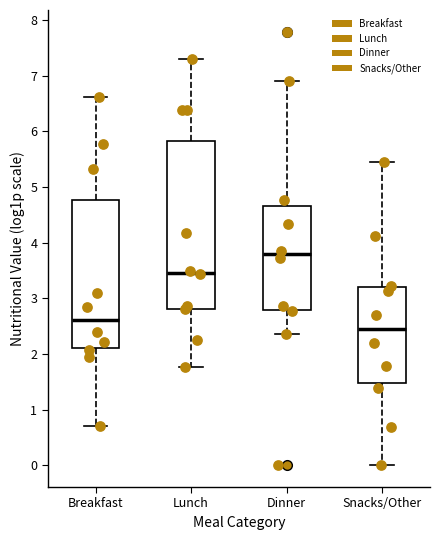

Reading left to right, read every box against the y-axis: the position of its median line, the range the box covers, and the ends of its whiskers. The values are not printed on the chart, so give them approximately, as read against the axis.

Breakfast: median 2.6, box 2.1 to 4.8, whiskers 0.7 to 6.6
Lunch: median 3.5, box 2.8 to 5.8, whiskers 1.8 to 7.3
Dinner: median 3.8, box 2.8 to 4.7, whiskers 2.4 to 6.9
Snacks/Other: median 2.5, box 1.5 to 3.2, whiskers 0.0 to 5.4